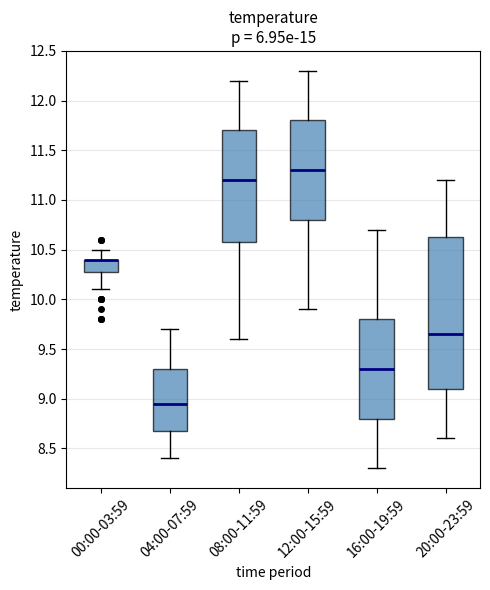

Where does the median line of the box for 12:00-15:59 sit on the y-axis? The values are not printed on the chart, so give them approximately, as read against the axis.

11.30